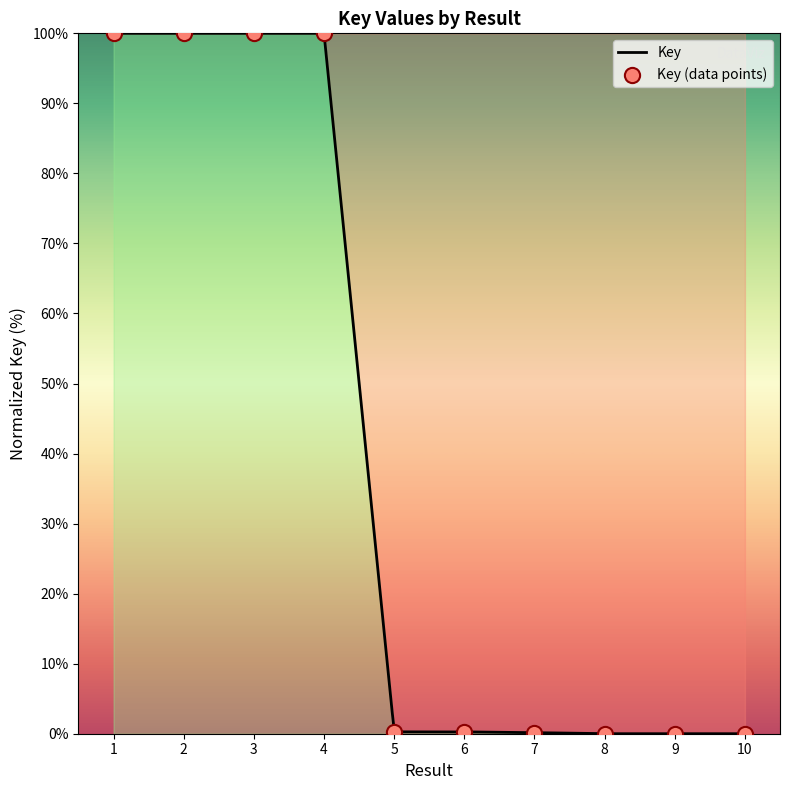

What is the change in value from 7 to 9?

-0.2